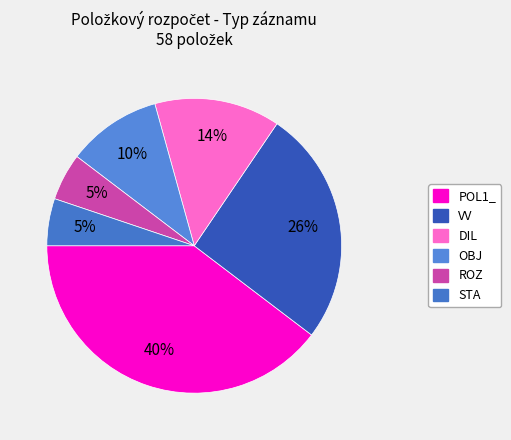

To the nearest percent, what portion does ROZ represent?

5%